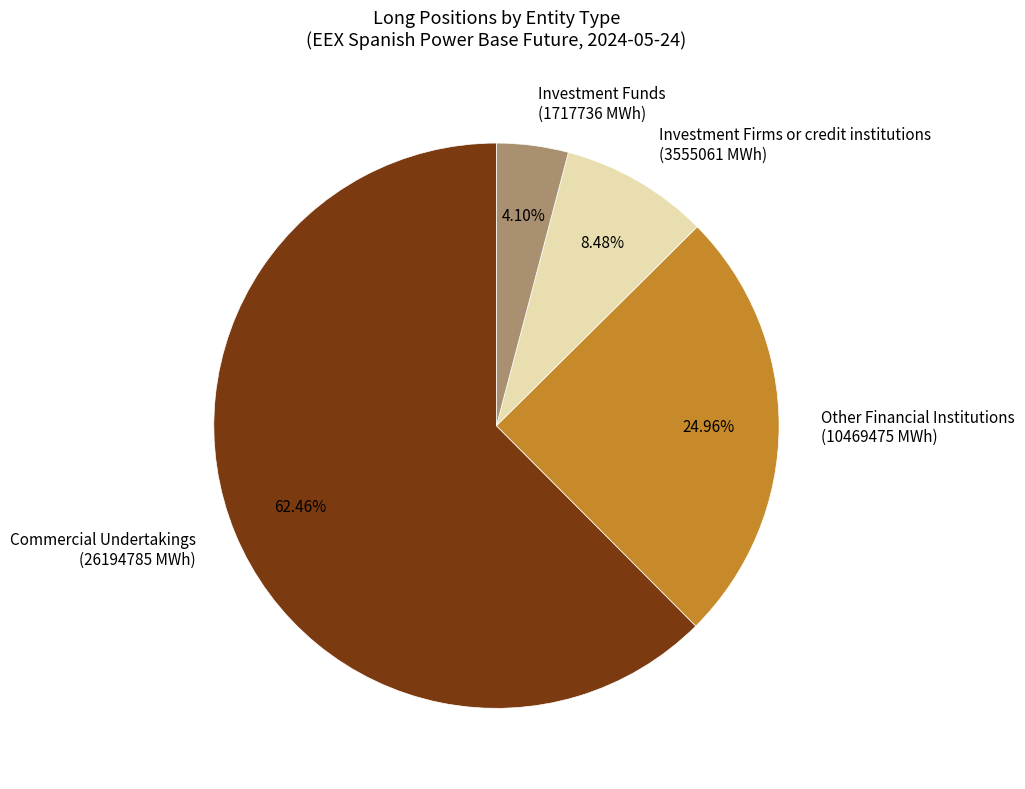

Does Commercial Undertakings (26194785 MWh) account for over 50% of the chart?

Yes